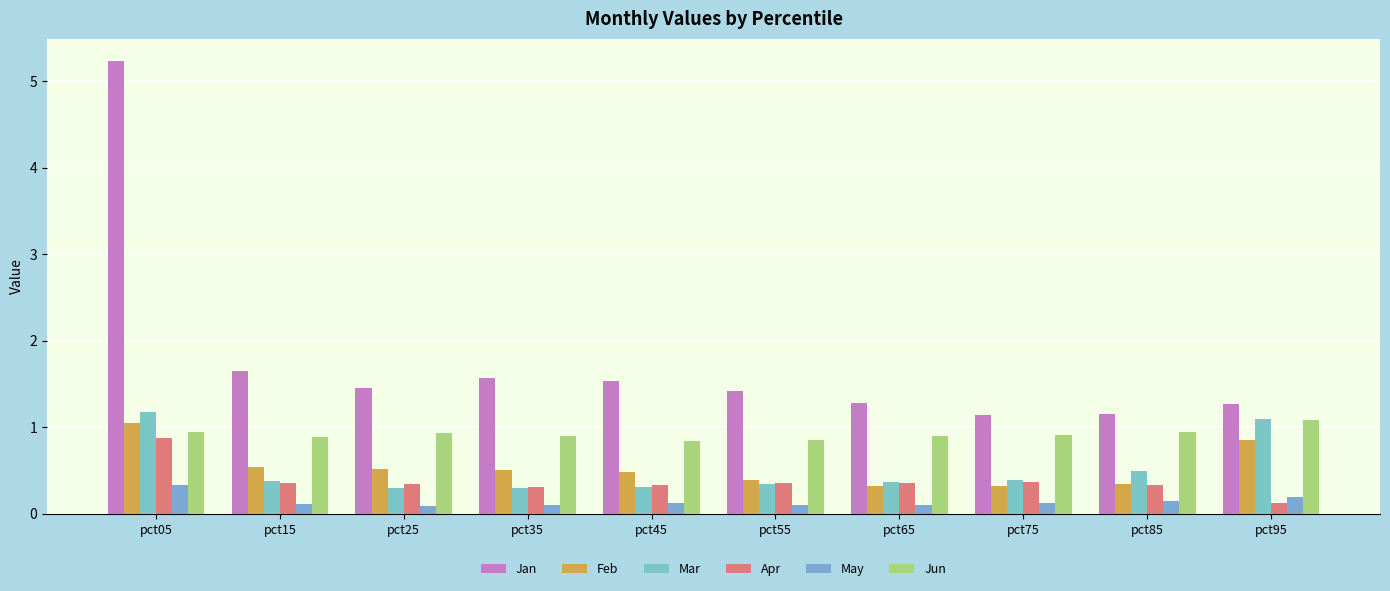

Count the May values in the range 0 to 1.

10